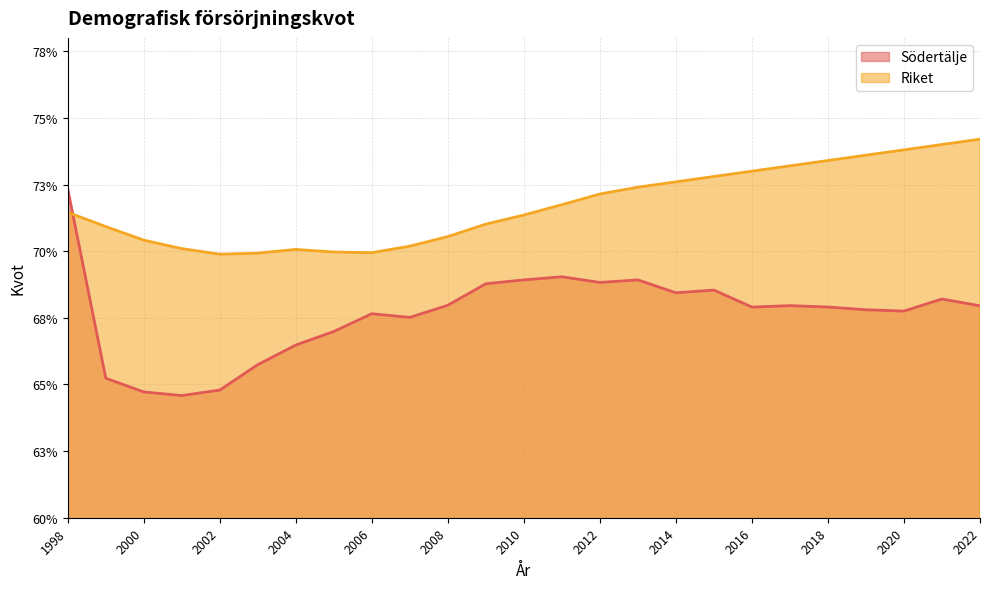

At which category is the sum across all series the highest?

1998